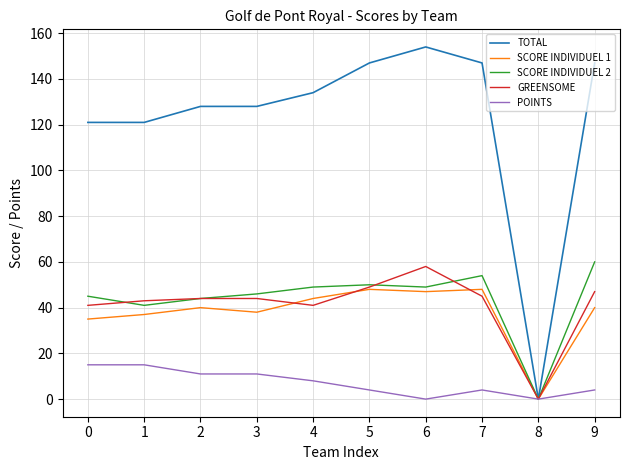

How many series are shown in this chart?

5